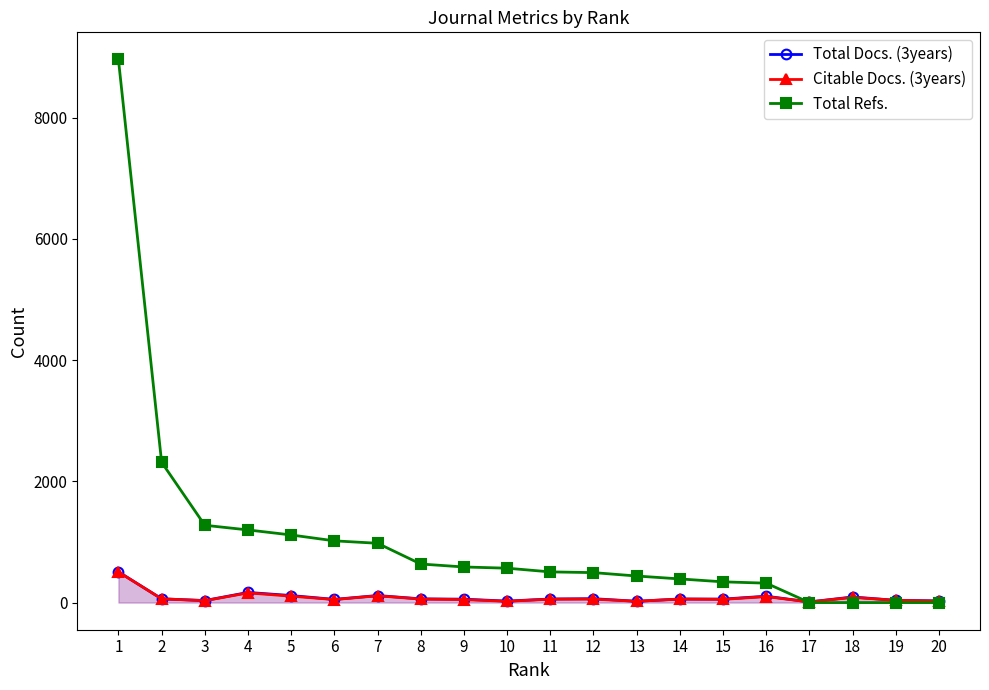

At how many categories does at least one series exceed 4224?

1